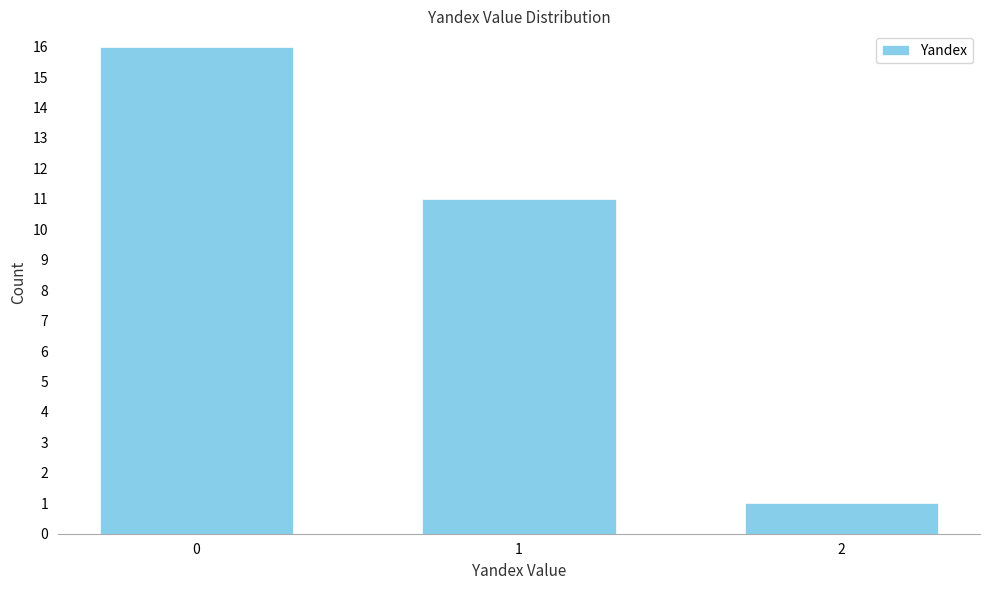

Reading right to left, what are all the values shown in this chart?

1	11	16